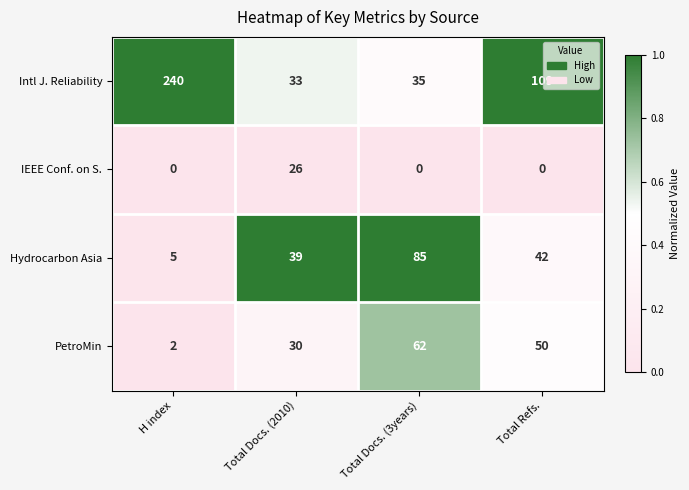

True or false: IEEE Conf. on S. has a value of 14 at Total Refs..

False